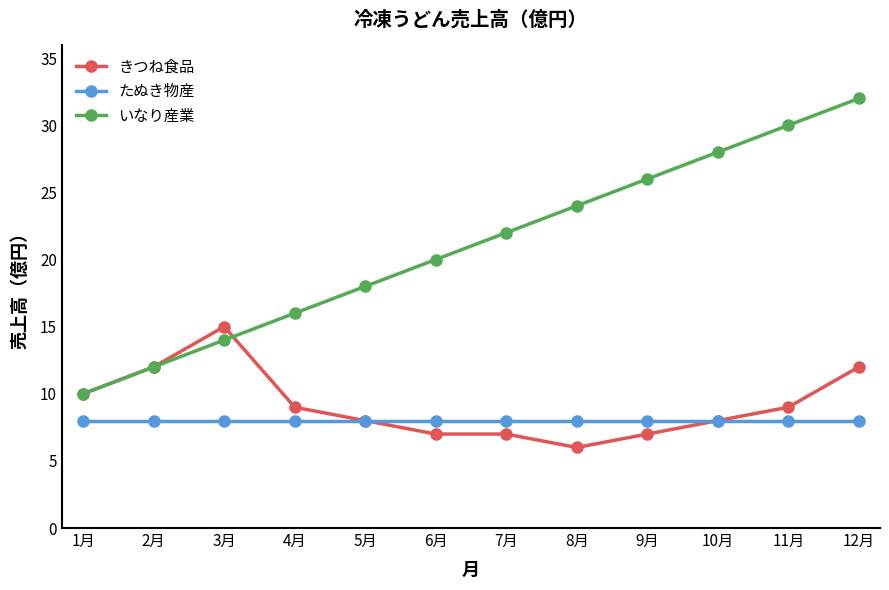

What is the maximum value shown in the chart?

32